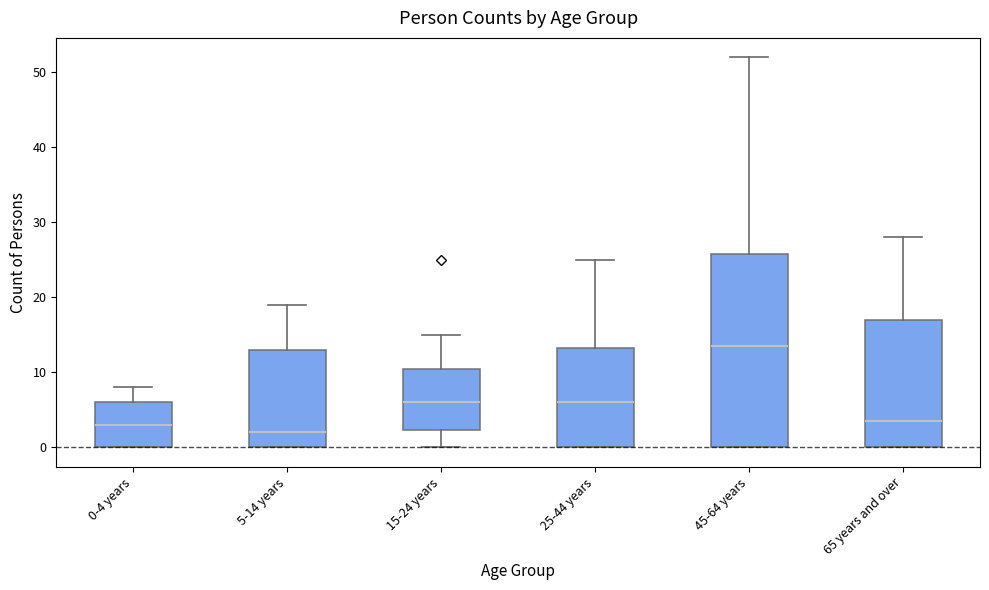

Reading left to right, read every box against the y-axis: the position of its median line, the range the box covers, and the ends of its whiskers. The values are not printed on the chart, so give them approximately, as read against the axis.

0-4 years: median 3, box 0 to 6, whiskers 0 to 8
5-14 years: median 2, box 0 to 13, whiskers 0 to 19
15-24 years: median 6, box 2 to 11, whiskers 0 to 15
25-44 years: median 6, box 0 to 13, whiskers 0 to 25
45-64 years: median 14, box 0 to 26, whiskers 0 to 52
65 years and over: median 4, box 0 to 17, whiskers 0 to 28